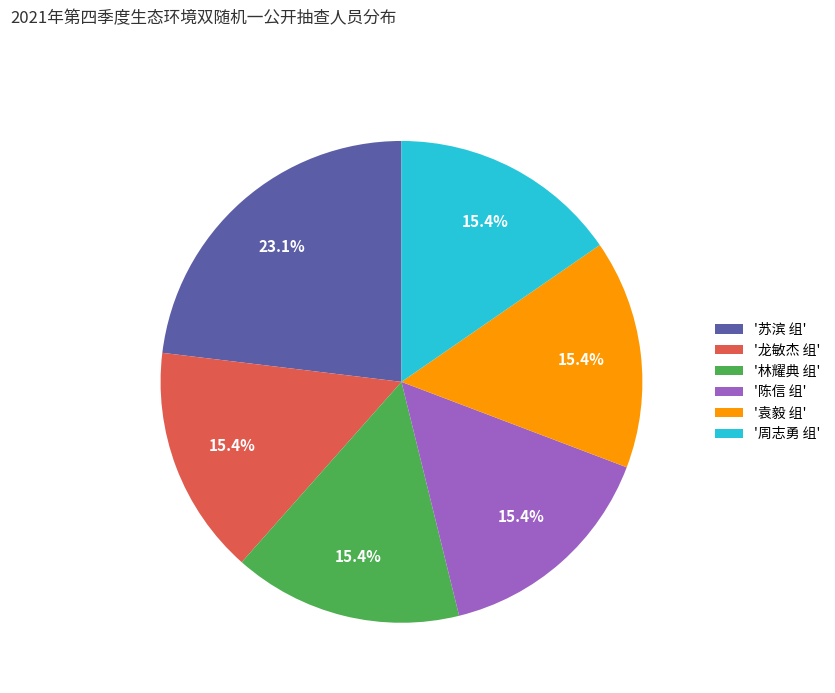

To the nearest percent, what is the difference between the largest and smallest slice percentages?

8%